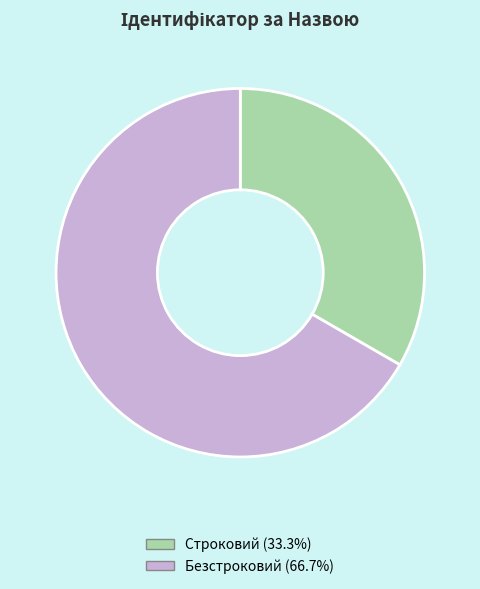

Combined, do Безстроковий (66.7%) and Строковий (33.3%) account for over 50%?

Yes